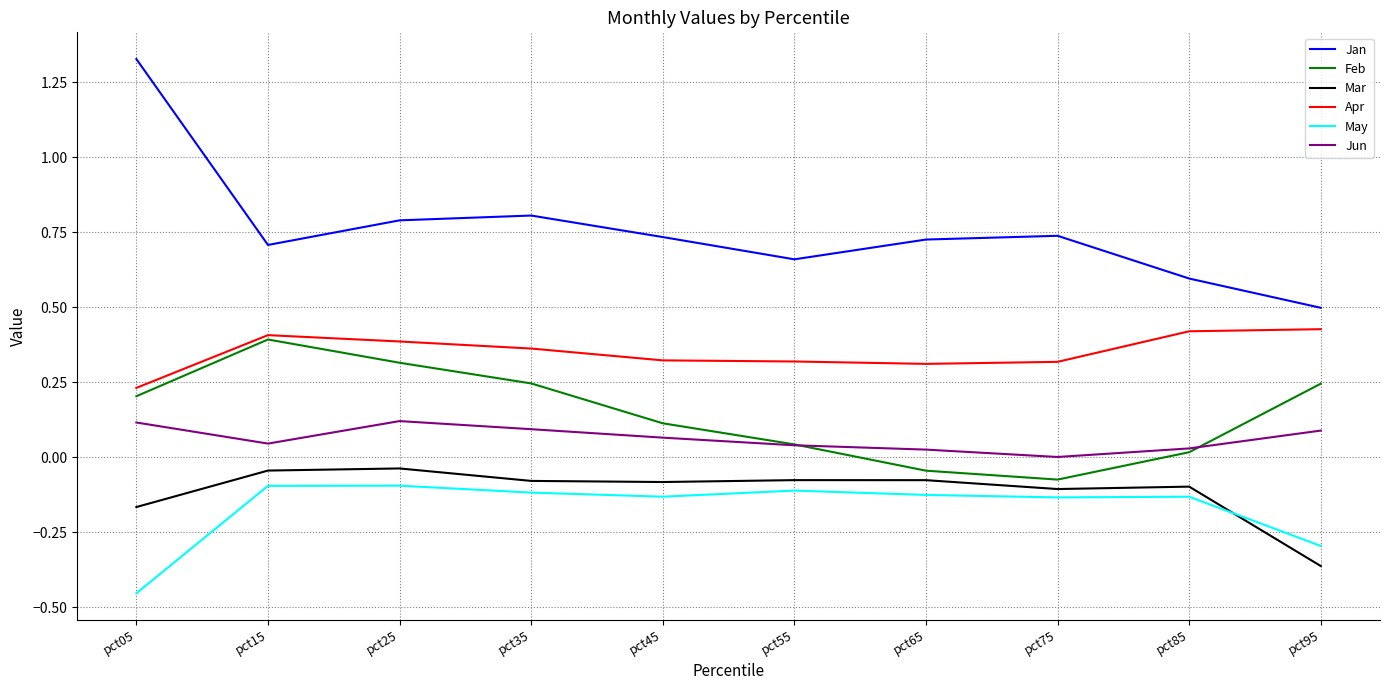

What are all the series names shown in the legend?

Jan, Feb, Mar, Apr, May, Jun